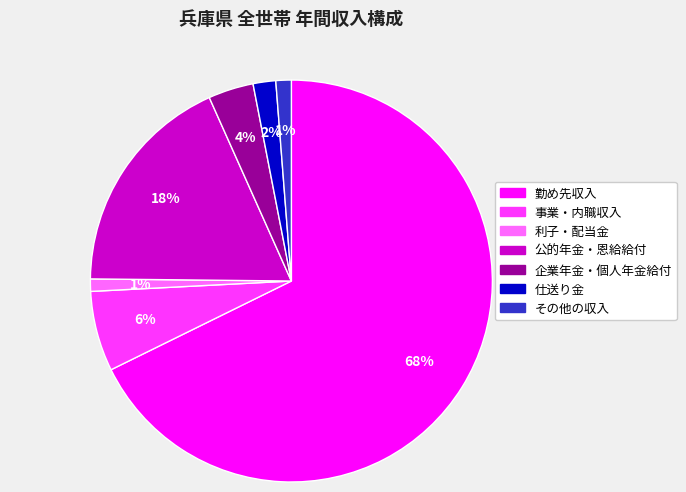

Which slice is the largest?

勤め先収入